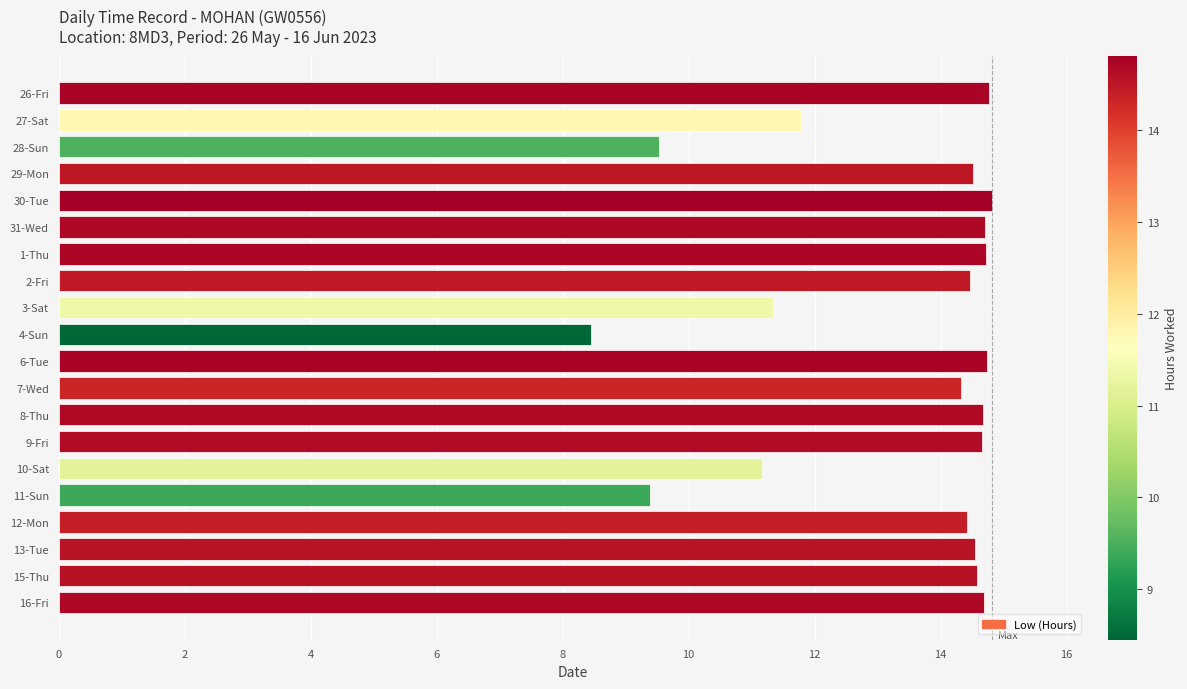

What is the average value?

13.3